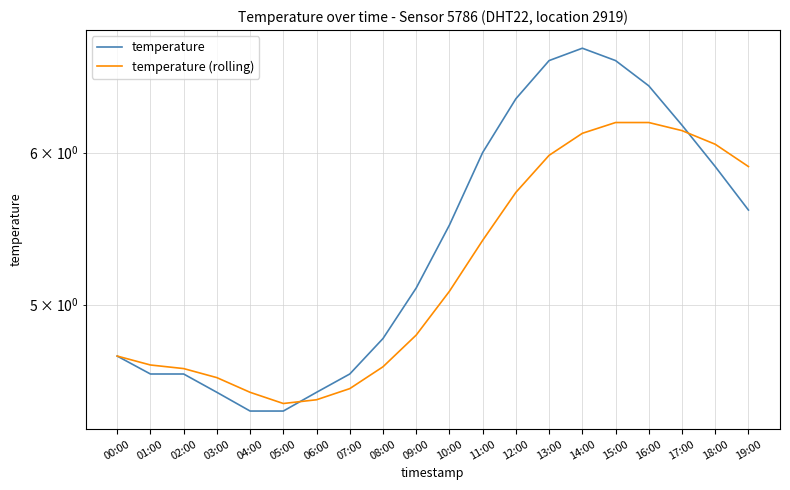

How many data points in temperature (rolling) are less than 5?

10